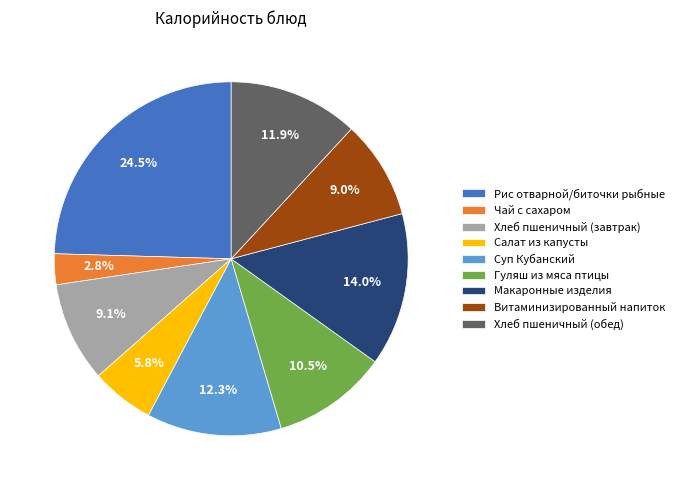

What is the largest slice in the pie chart?

Рис отварной/биточки рыбные